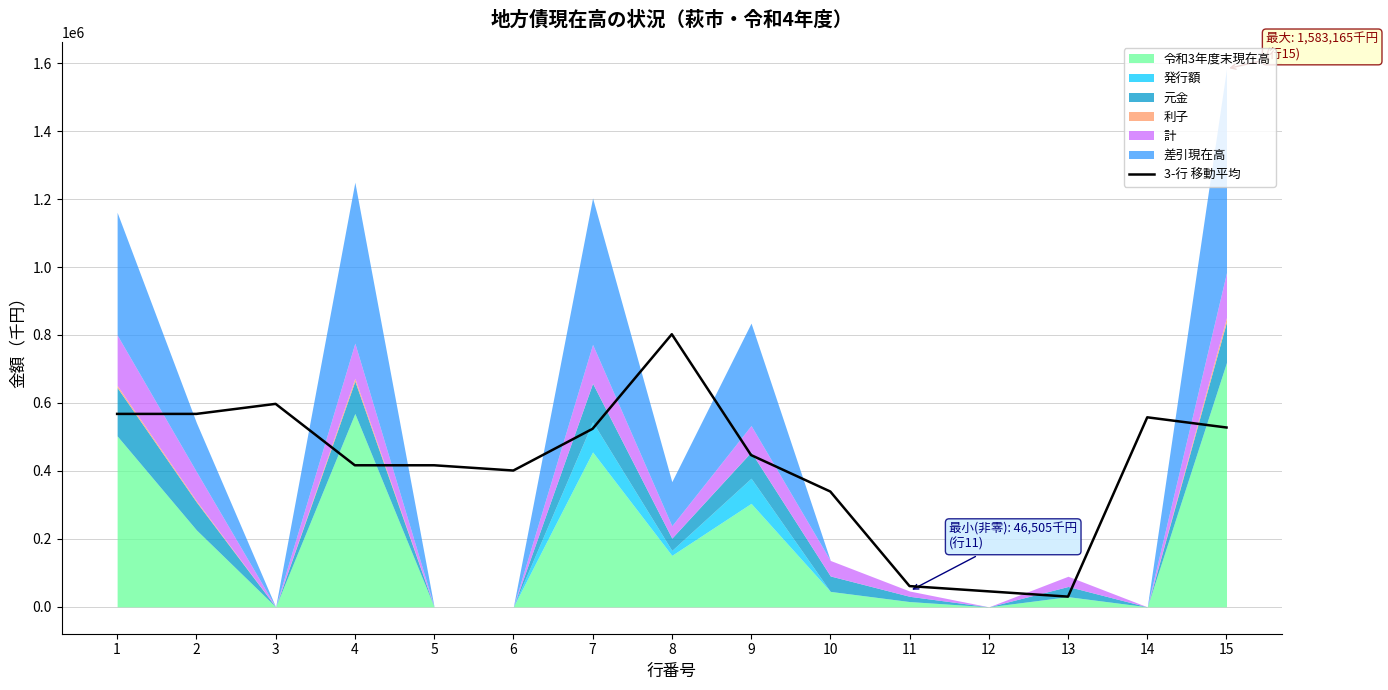

Is it true that the value at 9 is 446600.7?

True